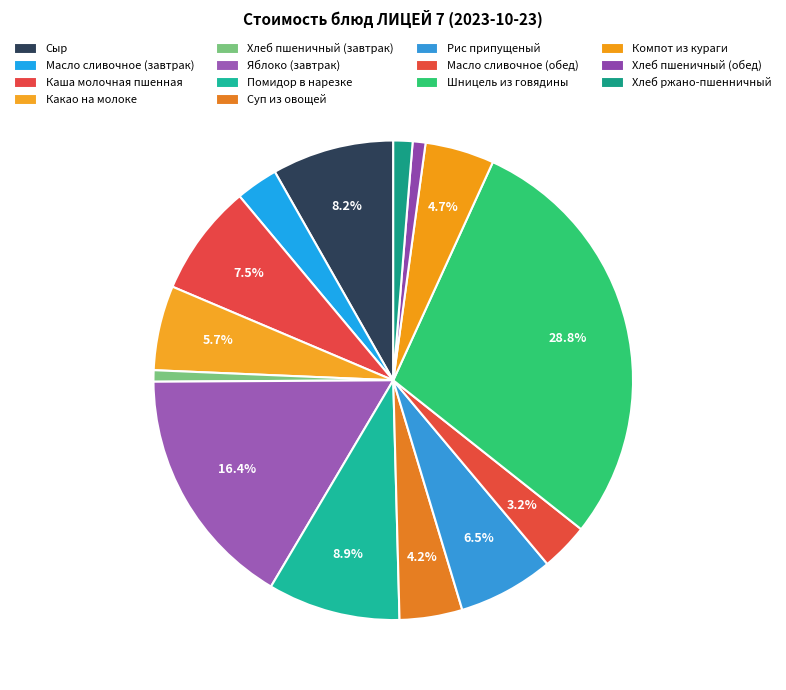

Count the number of slices in the pie.

14